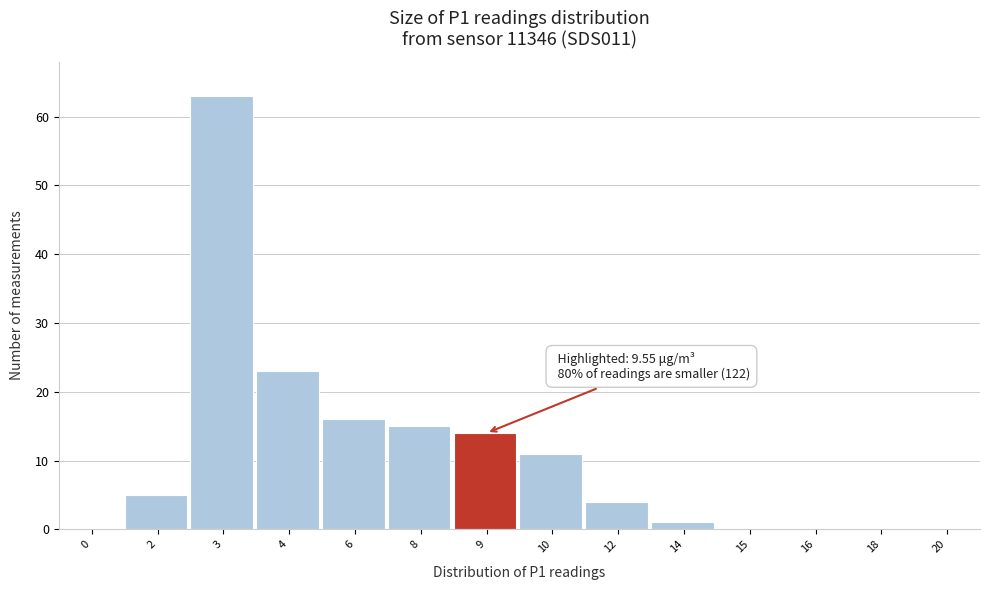

Reading left to right, list all the values displayed in this chart.

0=0	2=5	3=63	4=23	6=16	8=15	9=14	10=11	12=4	14=1	15=0	16=0	18=0	20=0